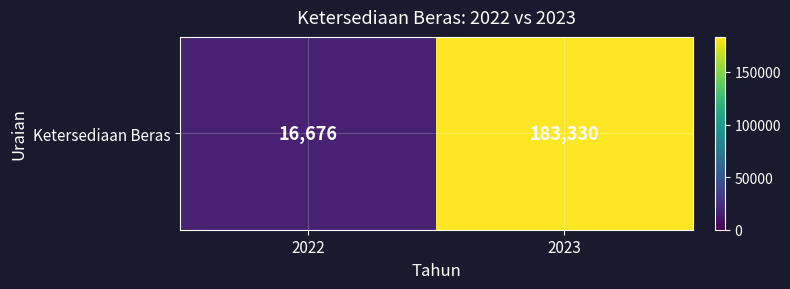

What is the difference between the maximum and minimum values?

166654